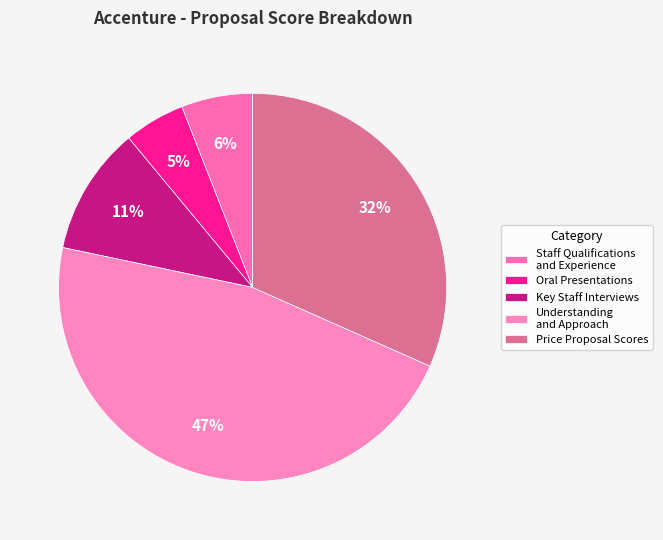

Which slice is the largest?

Understanding and Approach